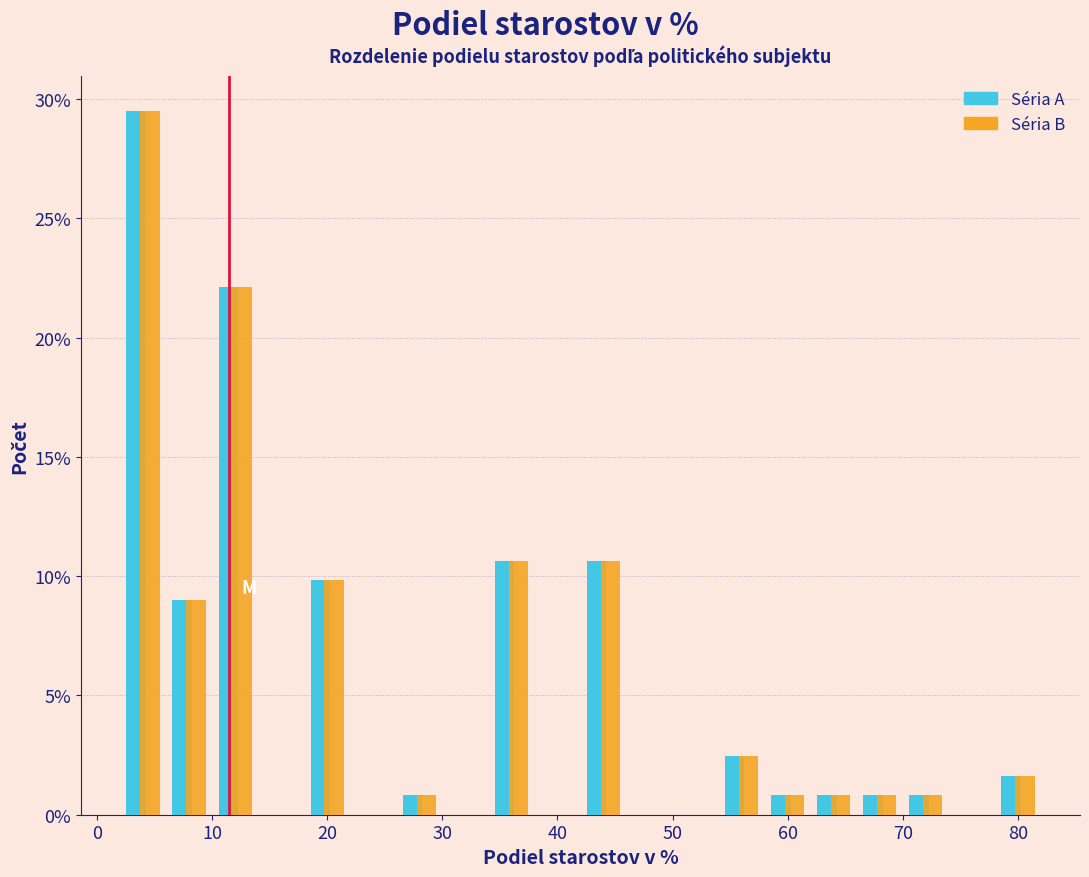

Reading left to right, transcribe this chart: for each range on the x-axis, give the height of each series' bar. The values are not printed on the chart, so give them approximately, as read against the axis.

2 to 6: Séria A=29.5	Séria B=29.5
6 to 10: Séria A=9.0	Séria B=9.0
10 to 14: Séria A=22.0	Séria B=22.0
14 to 18: Séria A=0	Séria B=0
18 to 22: Séria A=10.0	Séria B=10.0
22 to 26: Séria A=0	Séria B=0
26 to 30: Séria A=1.0	Séria B=1.0
30 to 34: Séria A=0	Séria B=0
34 to 38: Séria A=10.5	Séria B=10.5
38 to 42: Séria A=0	Séria B=0
42 to 46: Séria A=10.5	Séria B=10.5
46 to 50: Séria A=0	Séria B=0
50 to 54: Séria A=0	Séria B=0
54 to 58: Séria A=2.5	Séria B=2.5
58 to 62: Séria A=1.0	Séria B=1.0
62 to 66: Séria A=1.0	Séria B=1.0
66 to 70: Séria A=1.0	Séria B=1.0
70 to 74: Séria A=1.0	Séria B=1.0
74 to 78: Séria A=0	Séria B=0
78 to 82: Séria A=1.5	Séria B=1.5